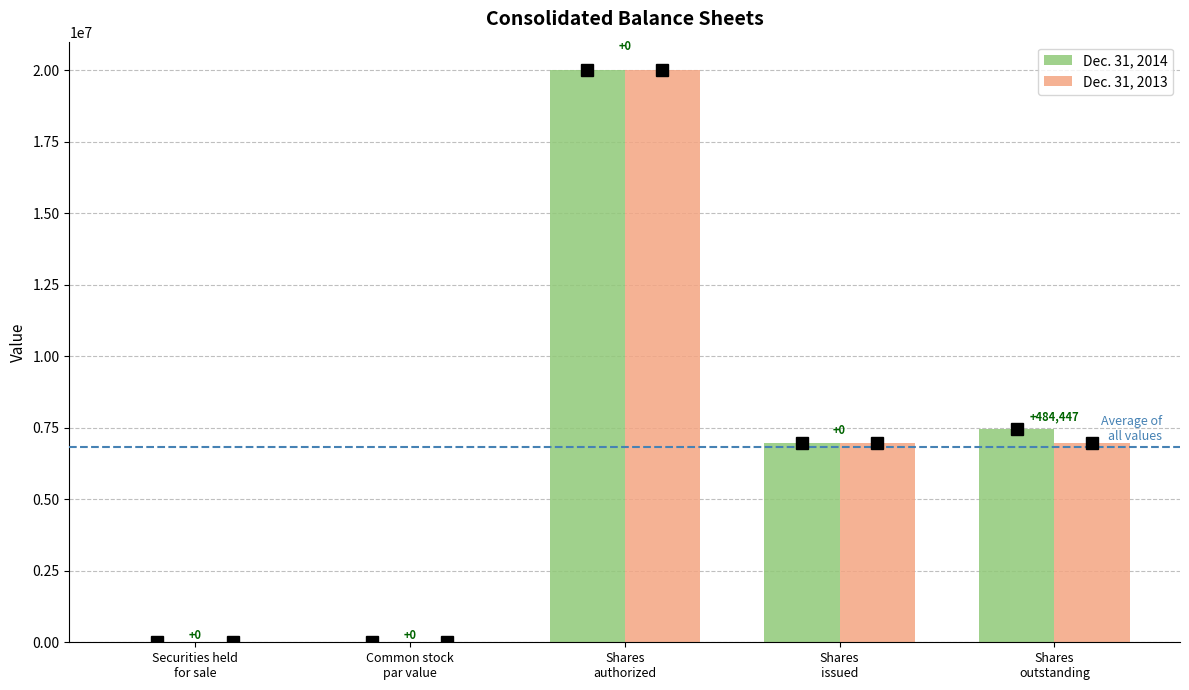

Does the chart contain stacked bars?

No